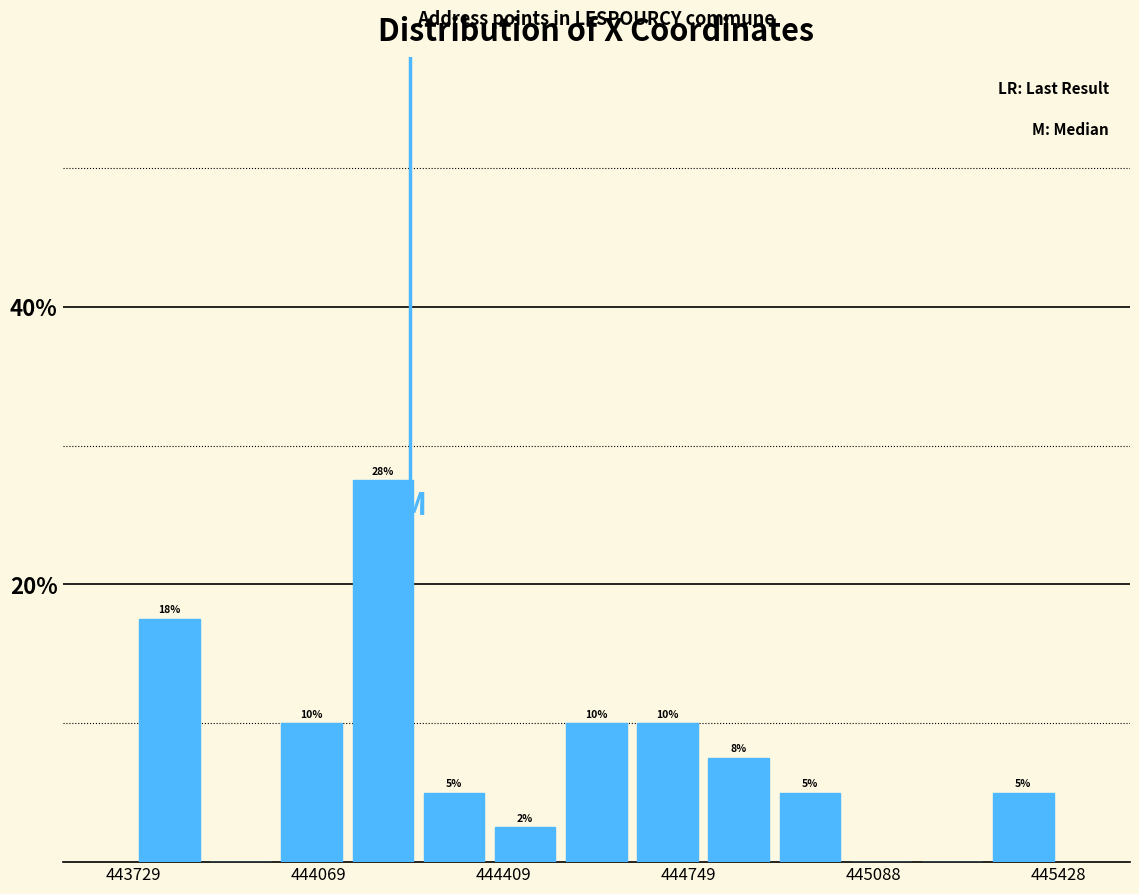

Around what value on the x-axis is the tallest bar? Give the approximate position of its centre, as read against the axis.

444200